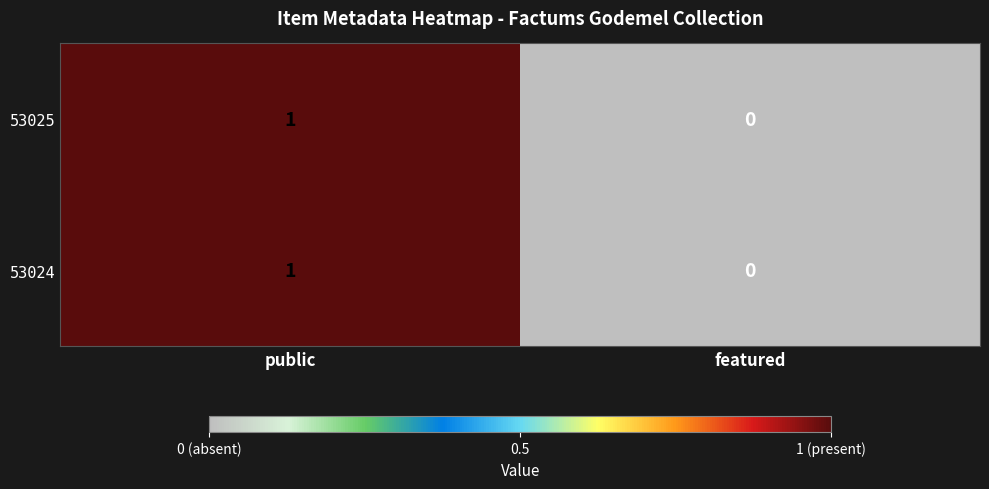

Reading left to right, what are all the values shown in this chart?

53025: public=1	featured=0
53024: public=1	featured=0